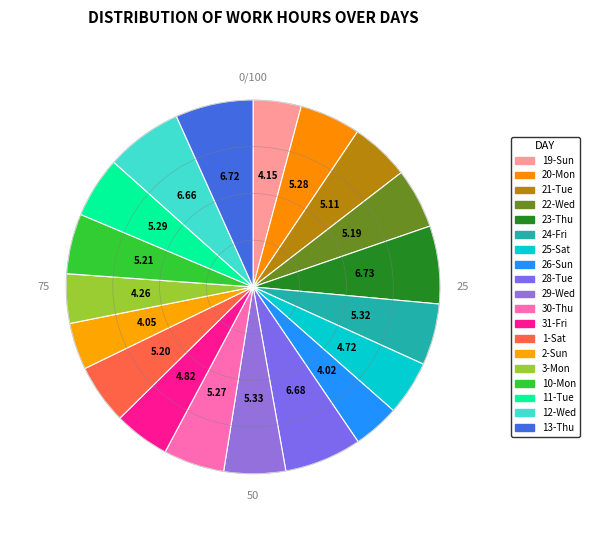

Which category has the biggest portion of the pie?

23-Thu